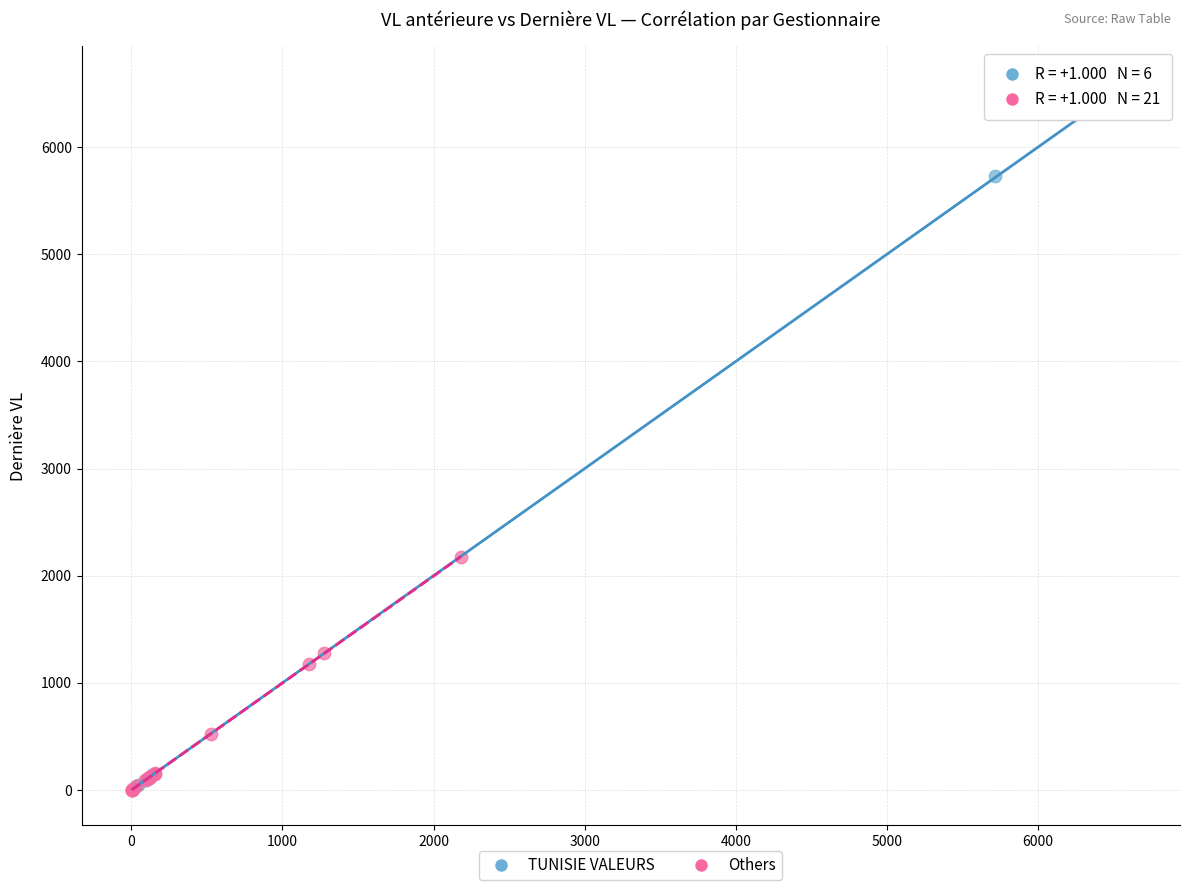

Which series reaches the maximum Y coordinate?

TUNISIE VALEURS